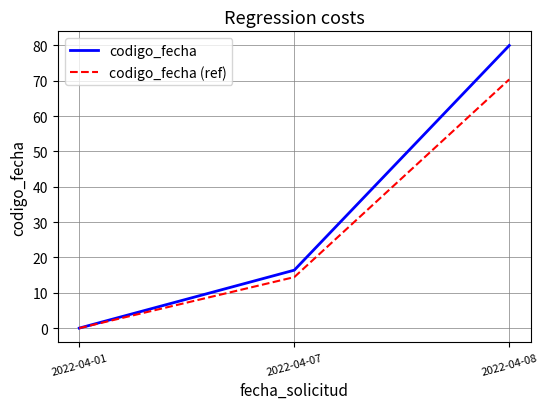

How many series are shown in this chart?

2